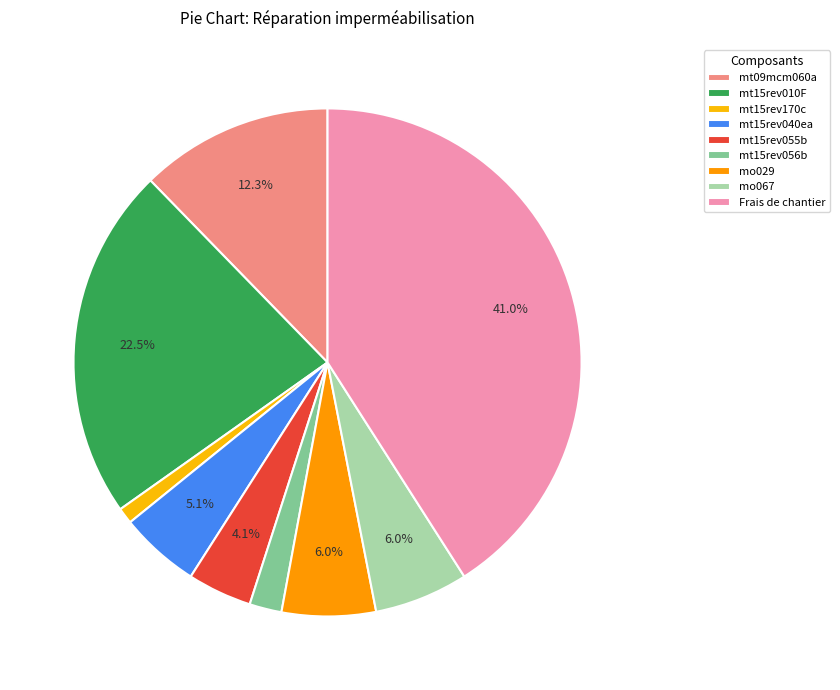

What percentage is the Frais de chantier slice, to the nearest percent?

41%